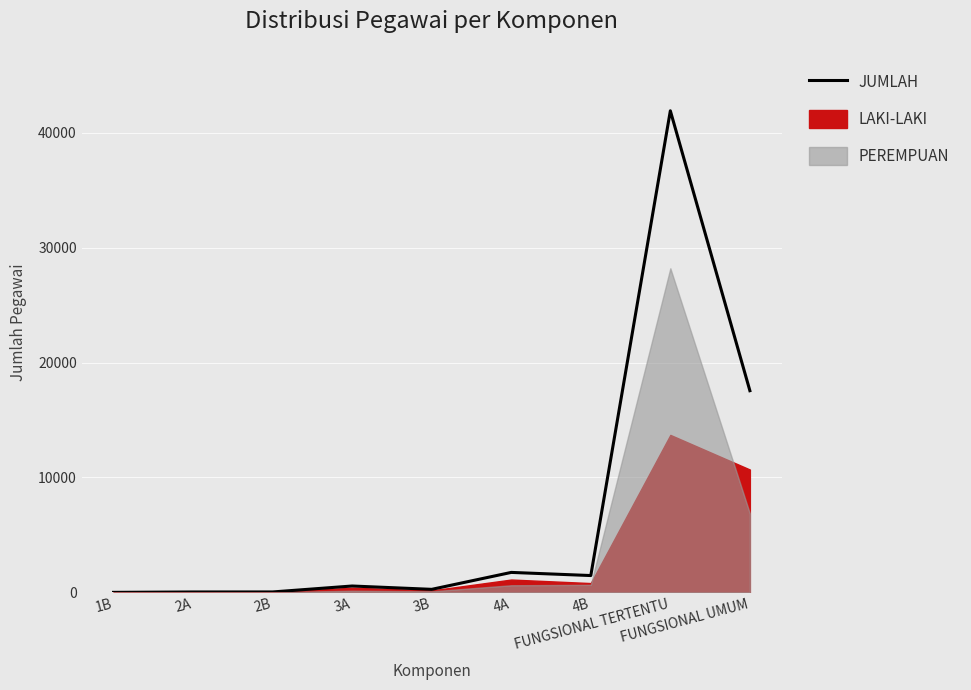

Reading left to right, extract all data points from this chart.

2	36	38	555	265	1738	1465	41899	17547